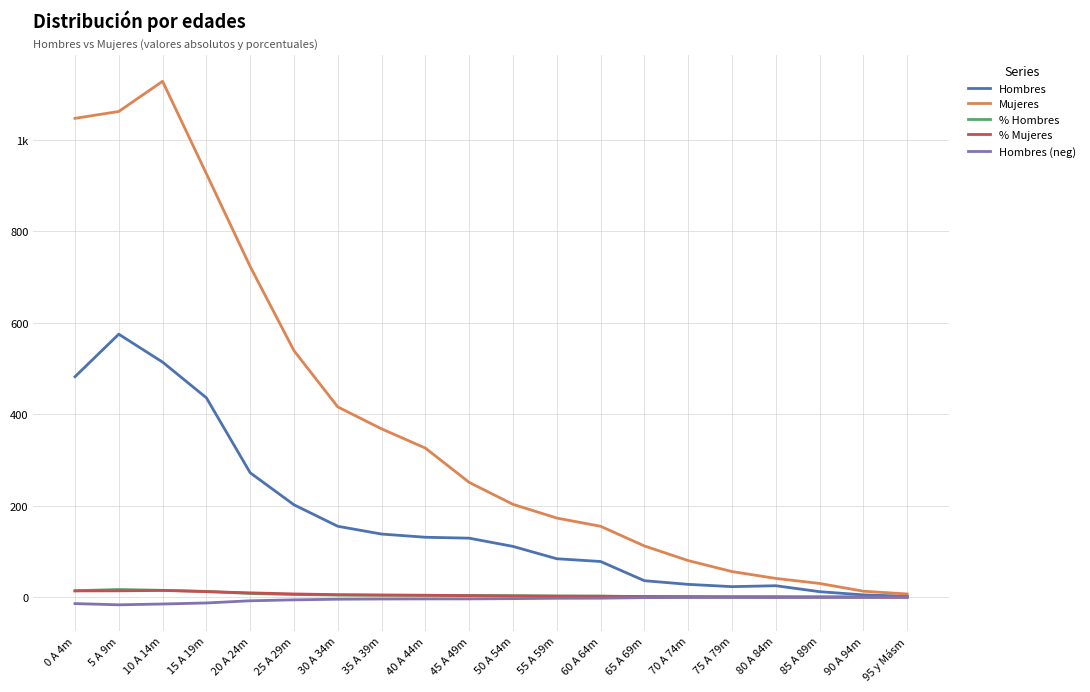

Which has a higher value, 40 A 44m or 90 A 94m?

40 A 44m